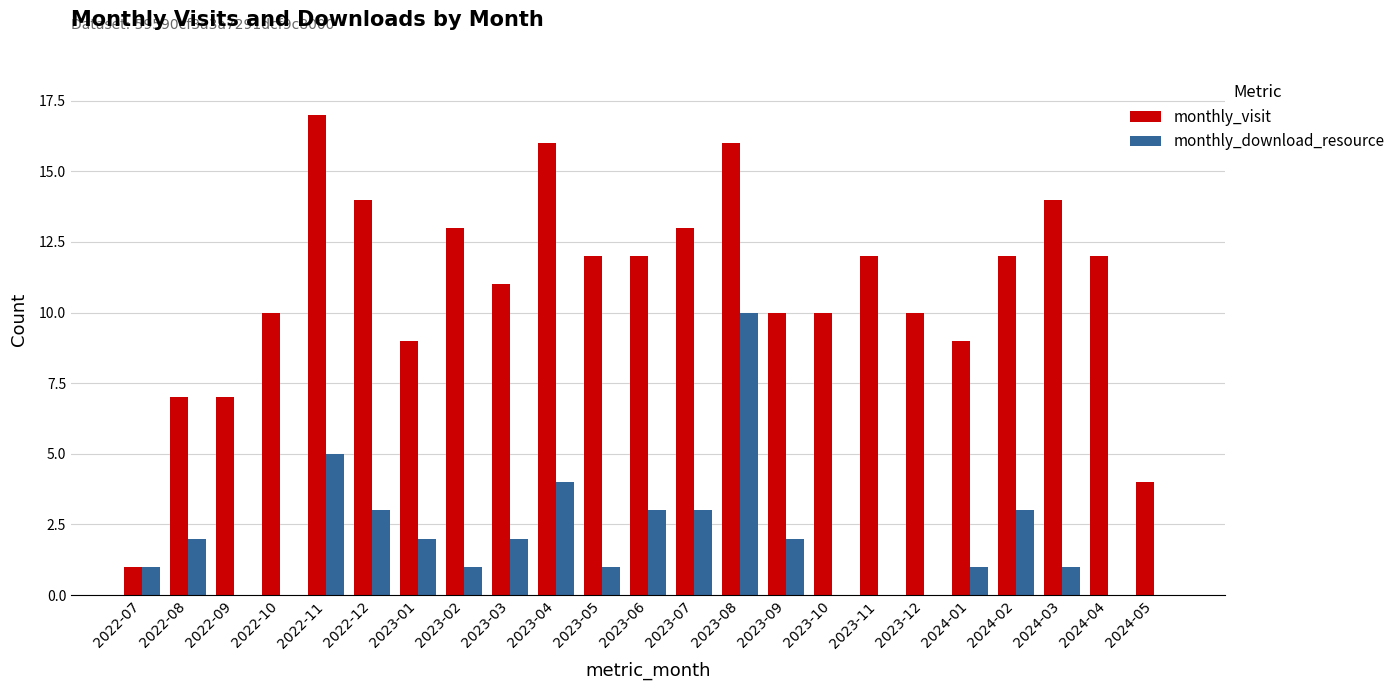

What is the total value across all series at 2023-07?

16